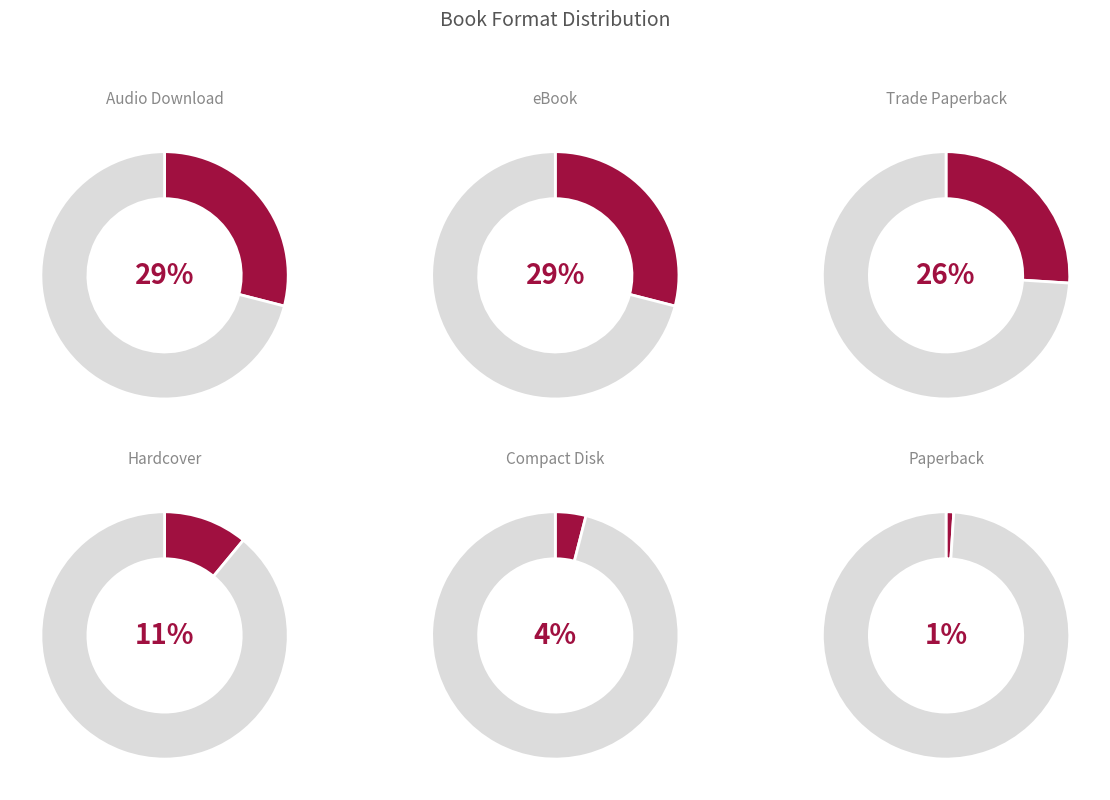

Rank the categories by value from highest to lowest.

Audio Download, eBook, Trade Paperback, Hardcover, Compact Disk, Paperback